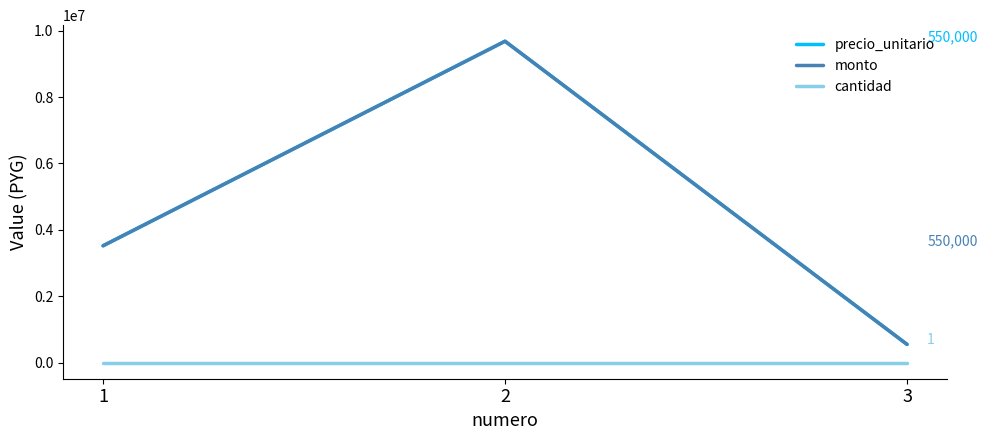

Does the chart have visible grid lines?

No